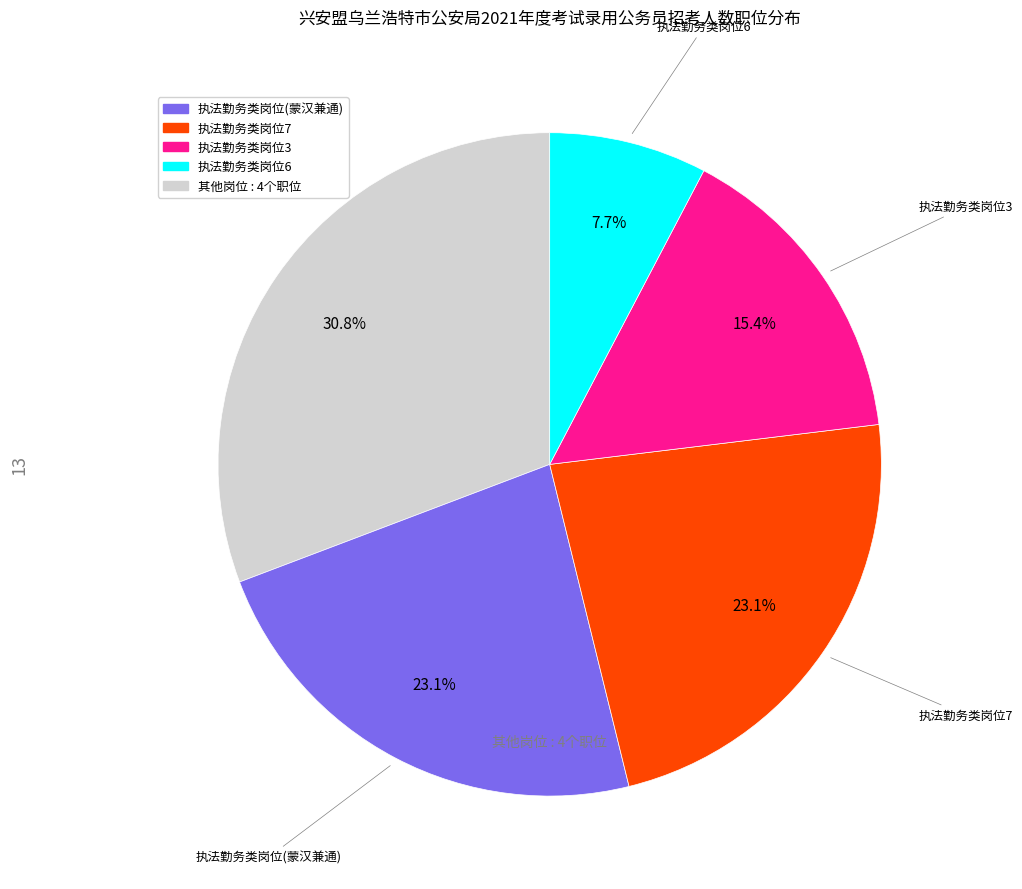

Is there a majority slice in this chart?

No